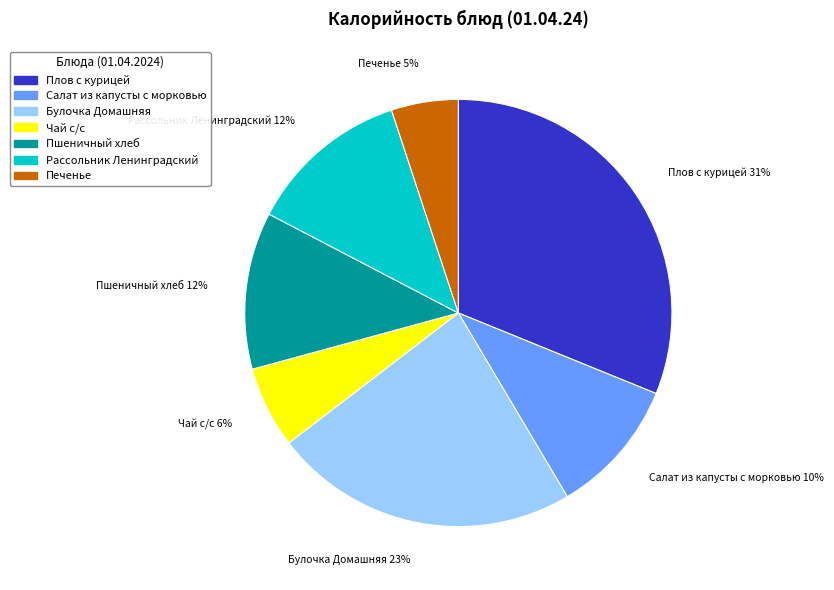

Does Булочка Домашняя represent more than half of the total?

No